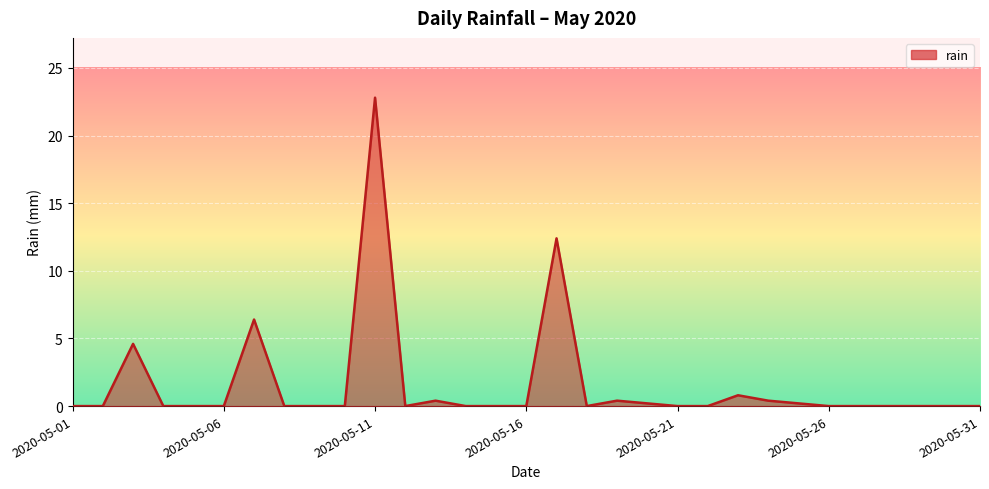

What is the maximum value shown in the chart?

22.8